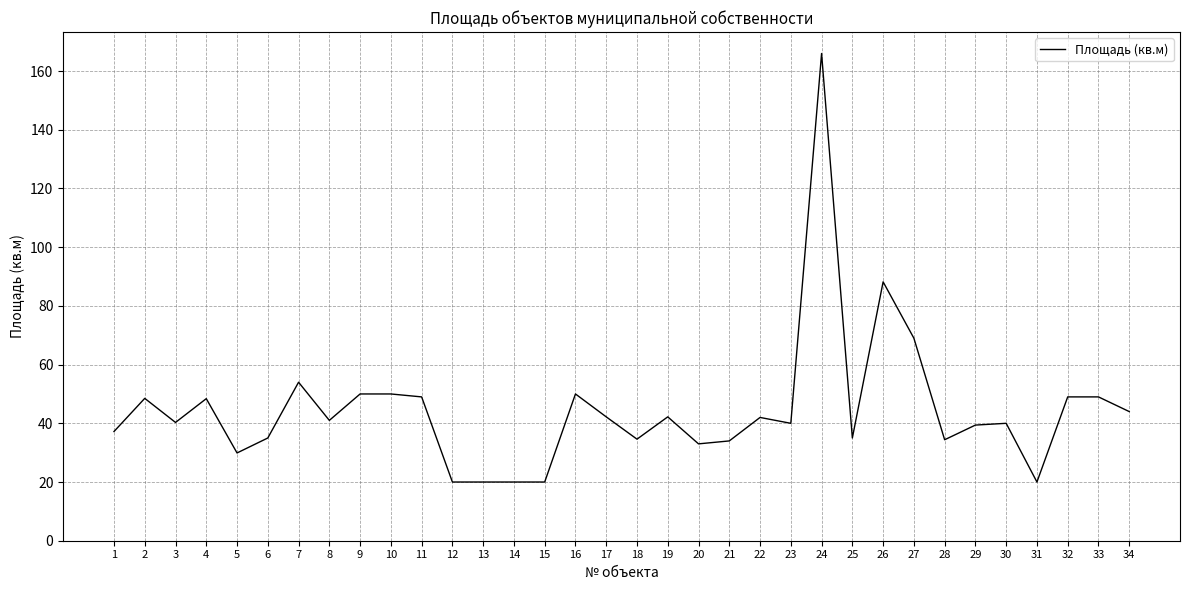

What is the smallest value displayed?

20.0